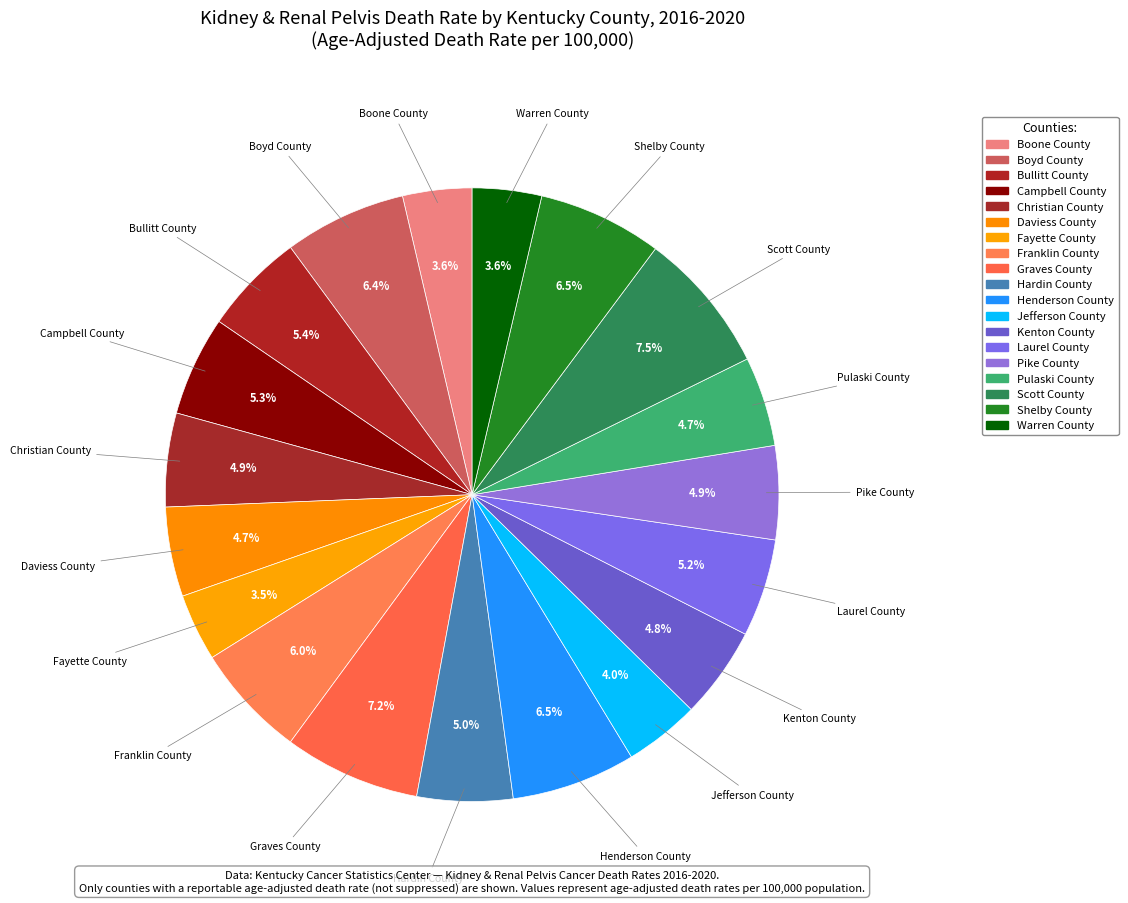

Does Hardin County account for over 50% of the chart?

No